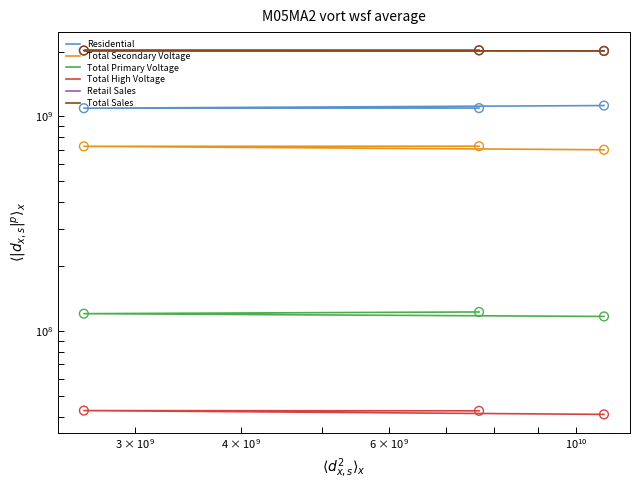

What are all the series names shown in the legend?

Residential, Total Secondary Voltage, Total Primary Voltage, Total High Voltage, Retail Sales, Total Sales